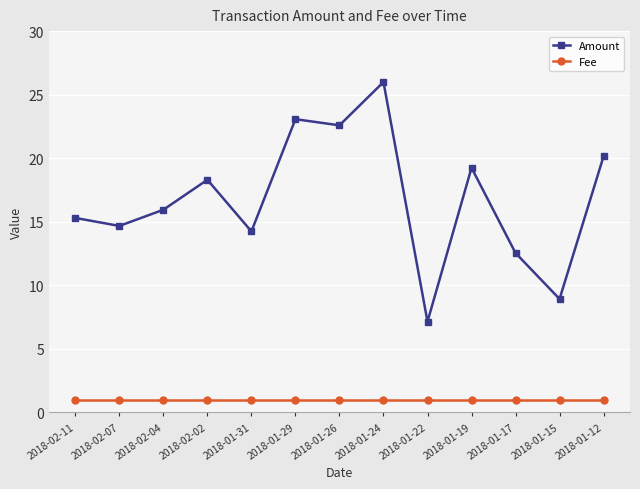

True or false: Fee and Amount cross at least once.

False